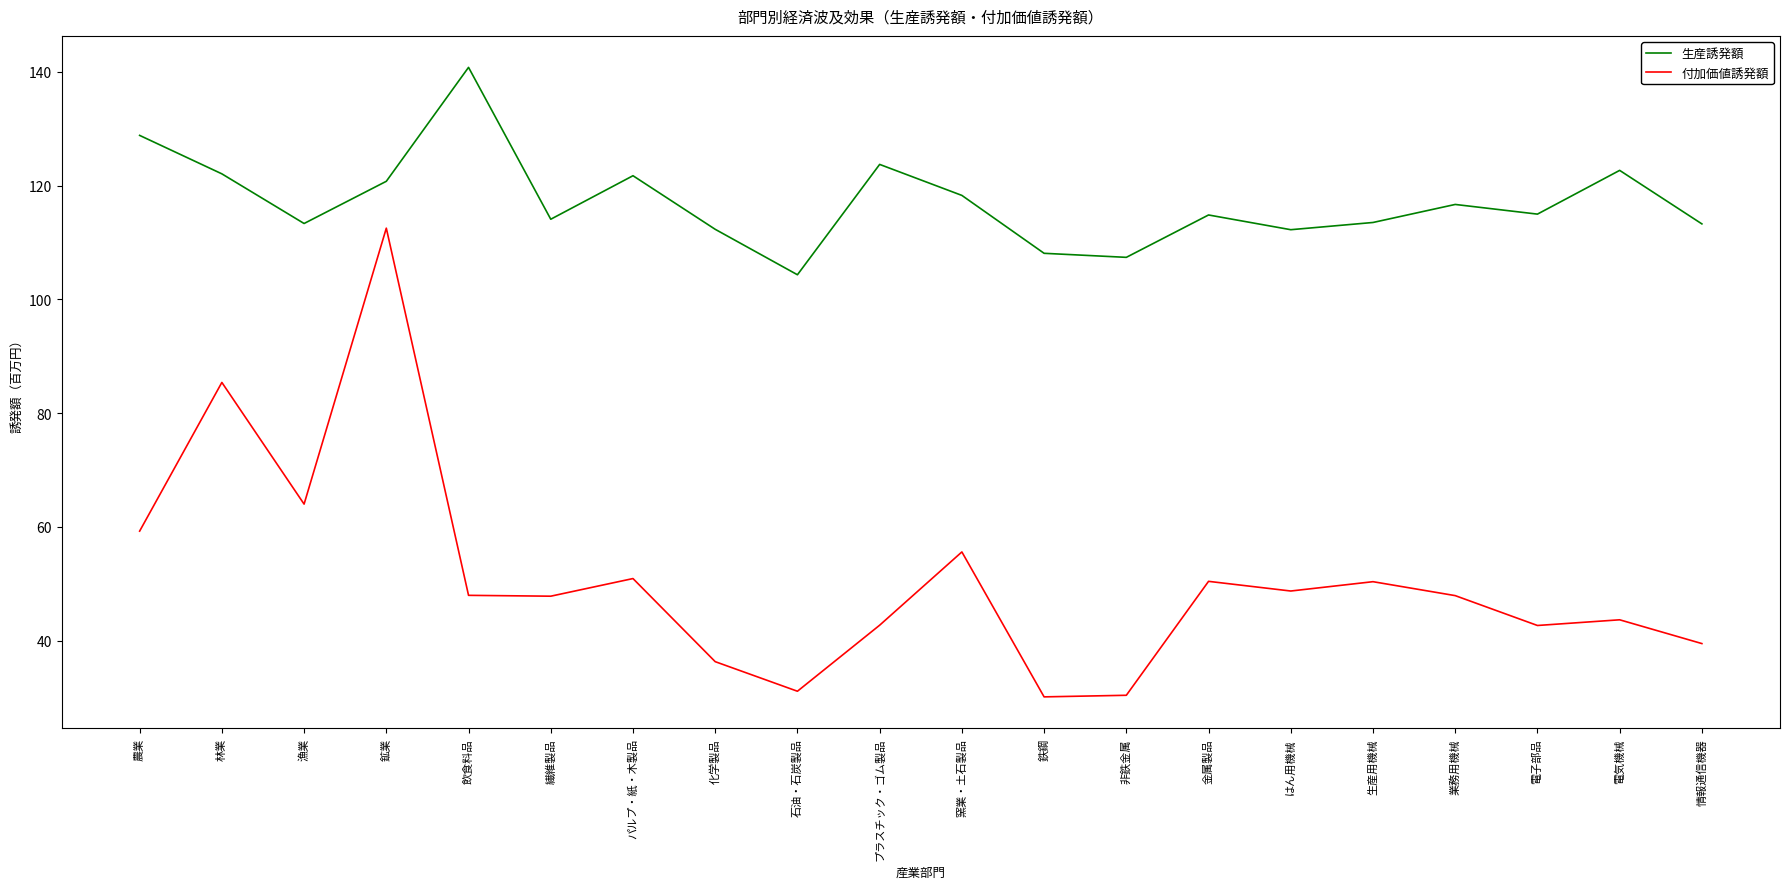

What is the spread (max minus min) of values at 鉄鋼?

78.0